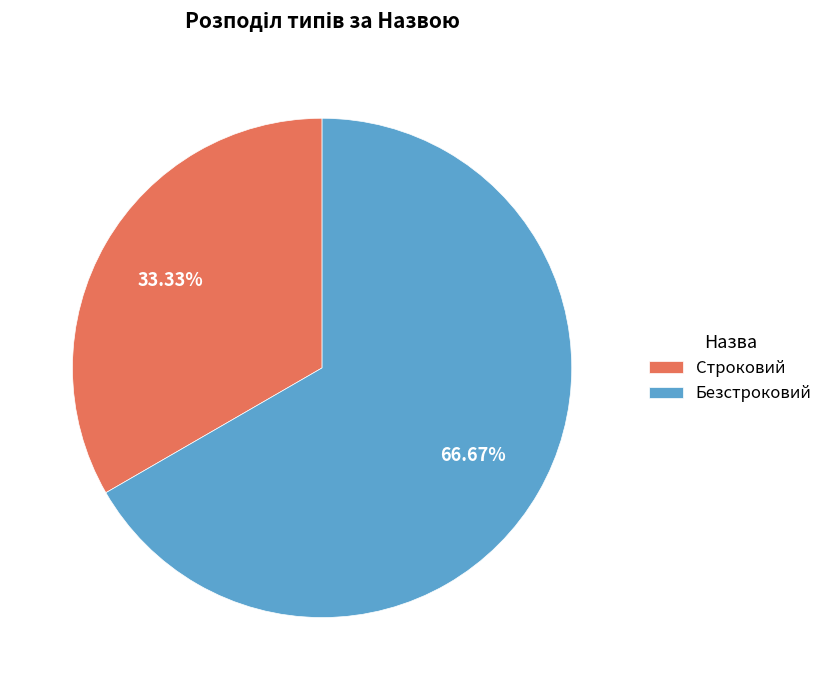

Which slice is the largest?

Безстроковий